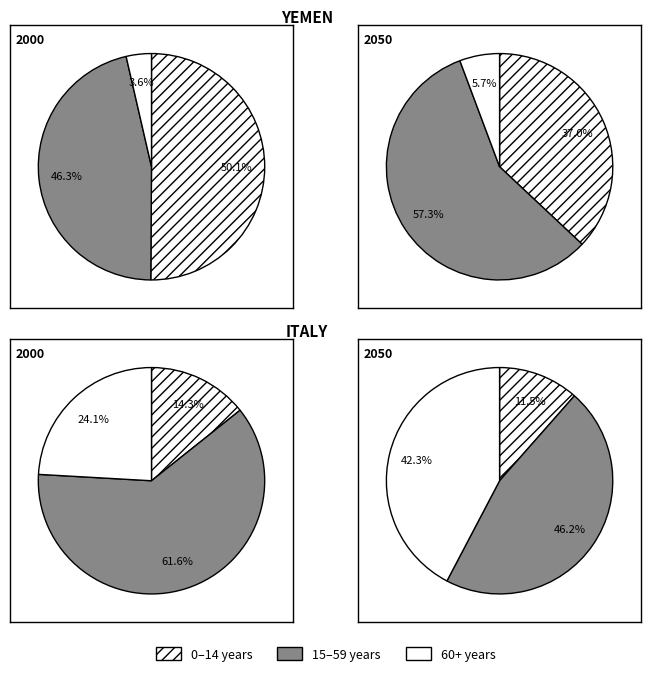

What is the difference between the highest and lowest values at 2?

47.3